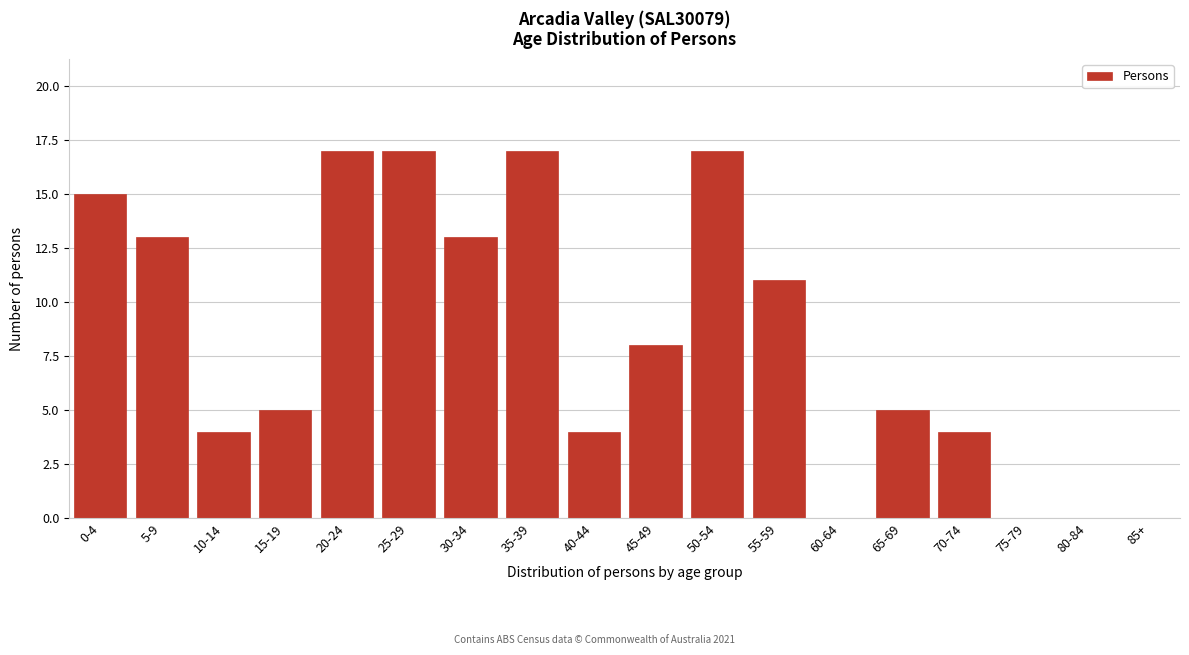

Reading left to right, list all the values displayed in this chart.

0-4=15	5-9=13	10-14=4	15-19=5	20-24=17	25-29=17	30-34=13	35-39=17	40-44=4	45-49=8	50-54=17	55-59=11	60-64=0	65-69=5	70-74=4	75-79=0	80-84=0	85+=0